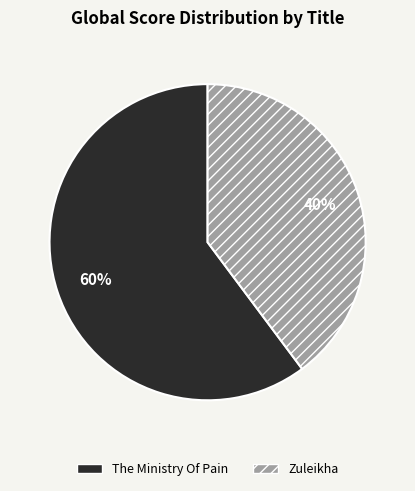

Approximately how many times larger is the value at Zuleikha compared to The Ministry Of Pain?

0.7